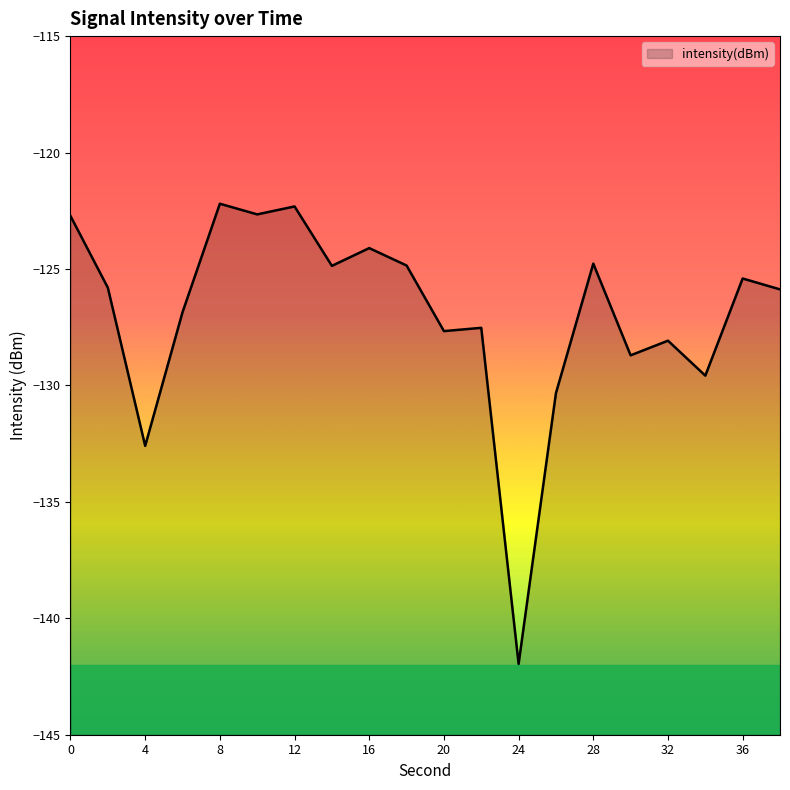

Reading left to right, transcribe all the data shown in this chart.

0=-122.7	2=-125.8	4=-132.6	6=-126.9	8=-122.2	10=-122.7	12=-122.3	14=-124.9	16=-124.1	18=-124.9	20=-127.7	22=-127.5	24=-142.0	26=-130.3	28=-124.8	30=-128.7	32=-128.1	34=-129.6	36=-125.4	38=-125.9